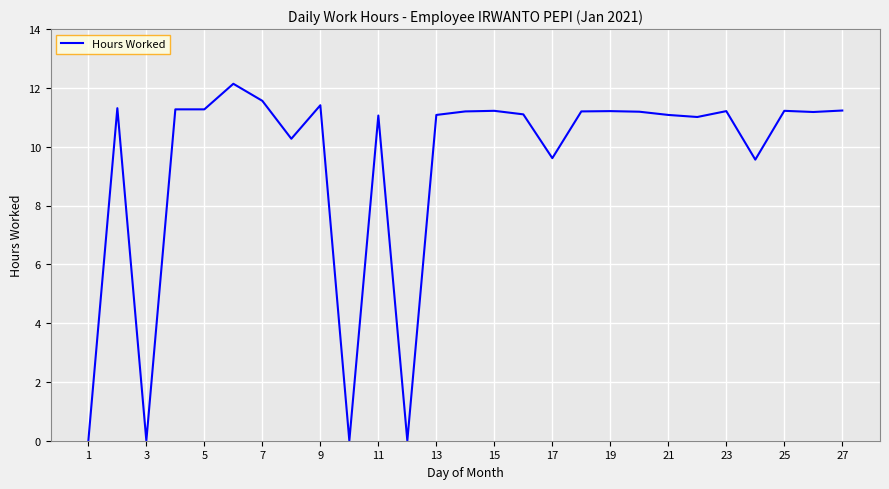

What is the greatest value displayed?

12.1